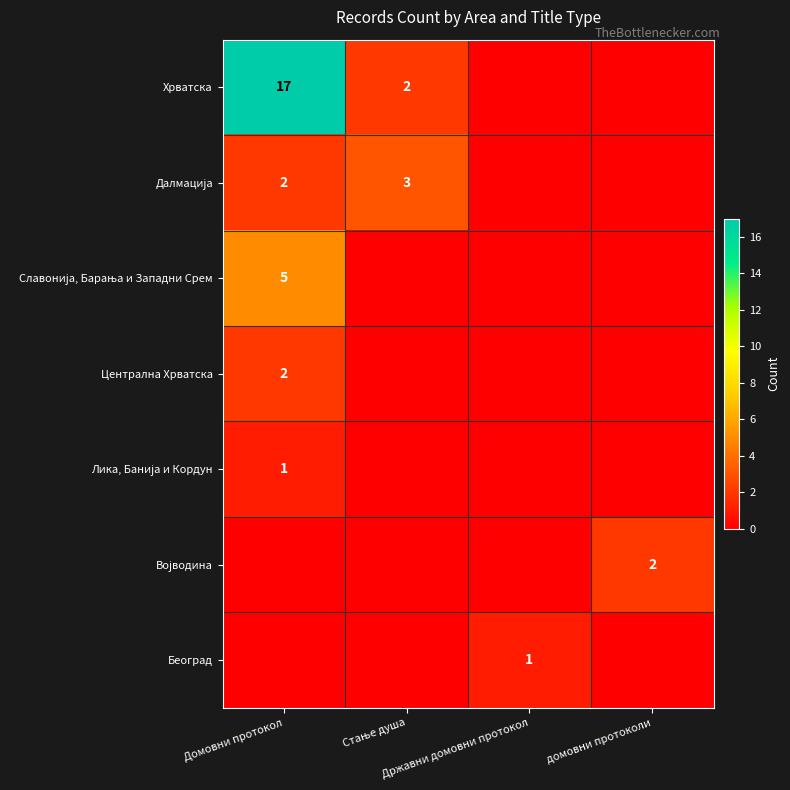

Where is Београд nearest to the value 0?

Домовни протокол